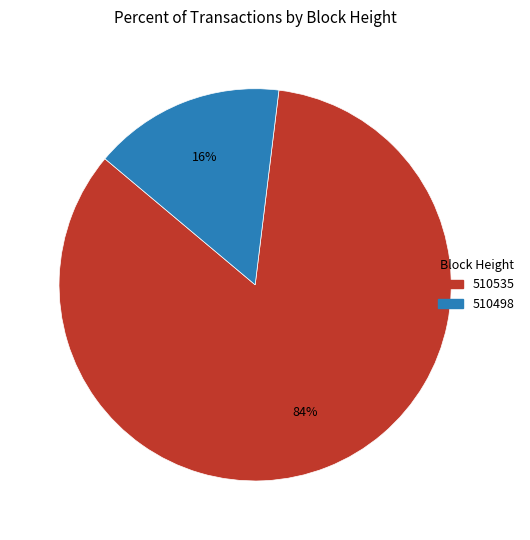

Is it true that 510498 is 9% of the pie?

False